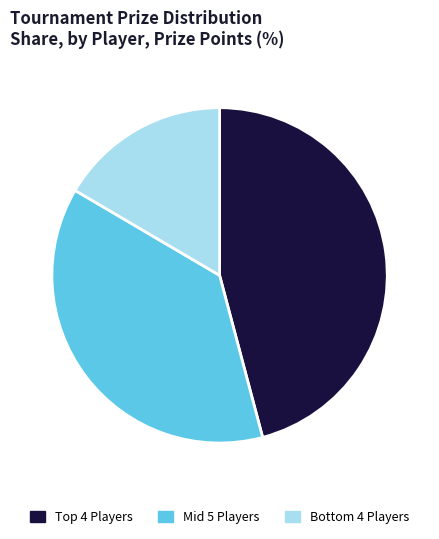

Does any single category account for the majority?

No